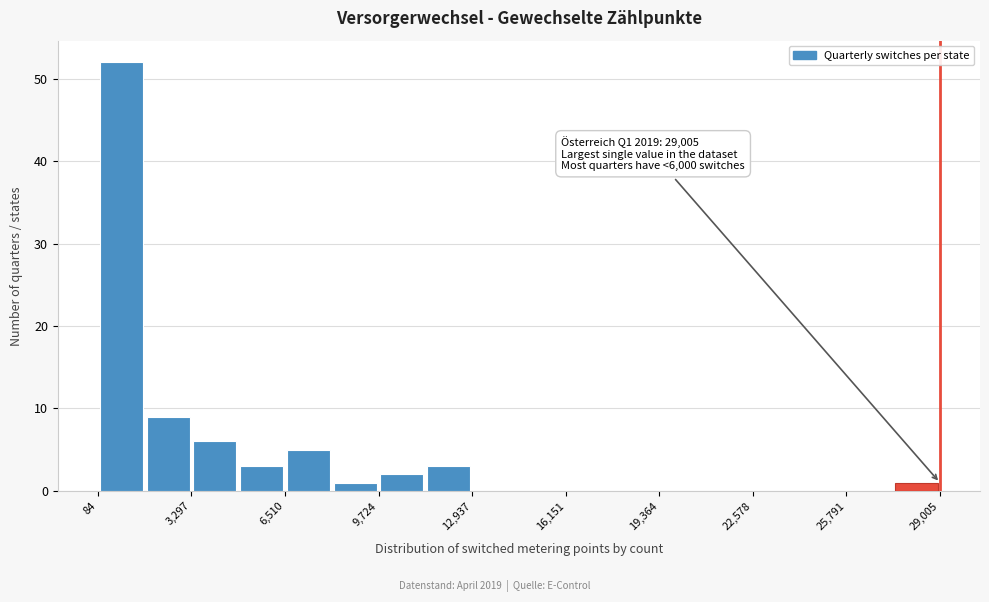

Around what value on the x-axis is the tallest bar? Give the approximate position of its centre, as read against the axis.

1000